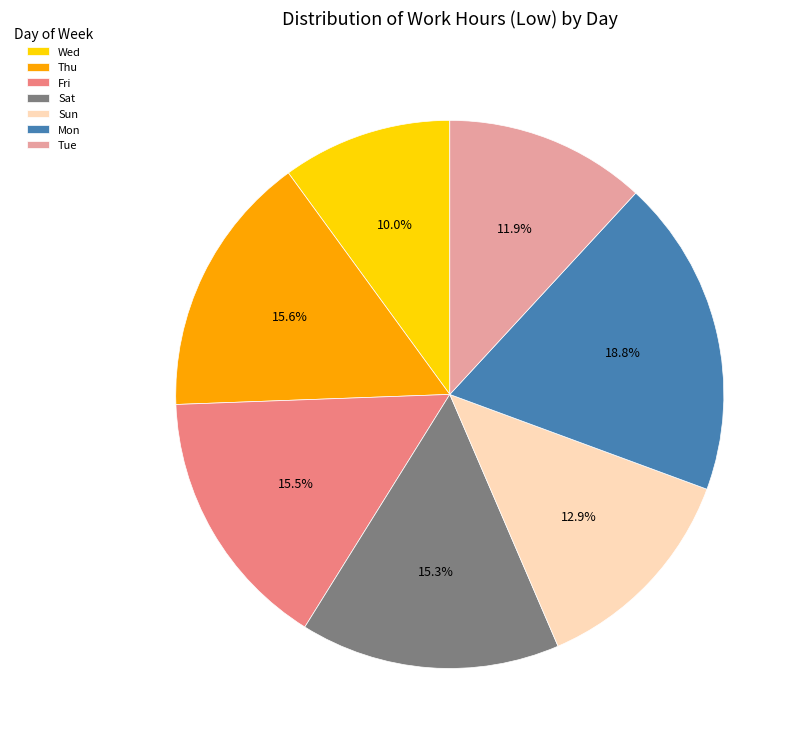

Approximately how many times larger is the value at Mon compared to Fri?

1.2